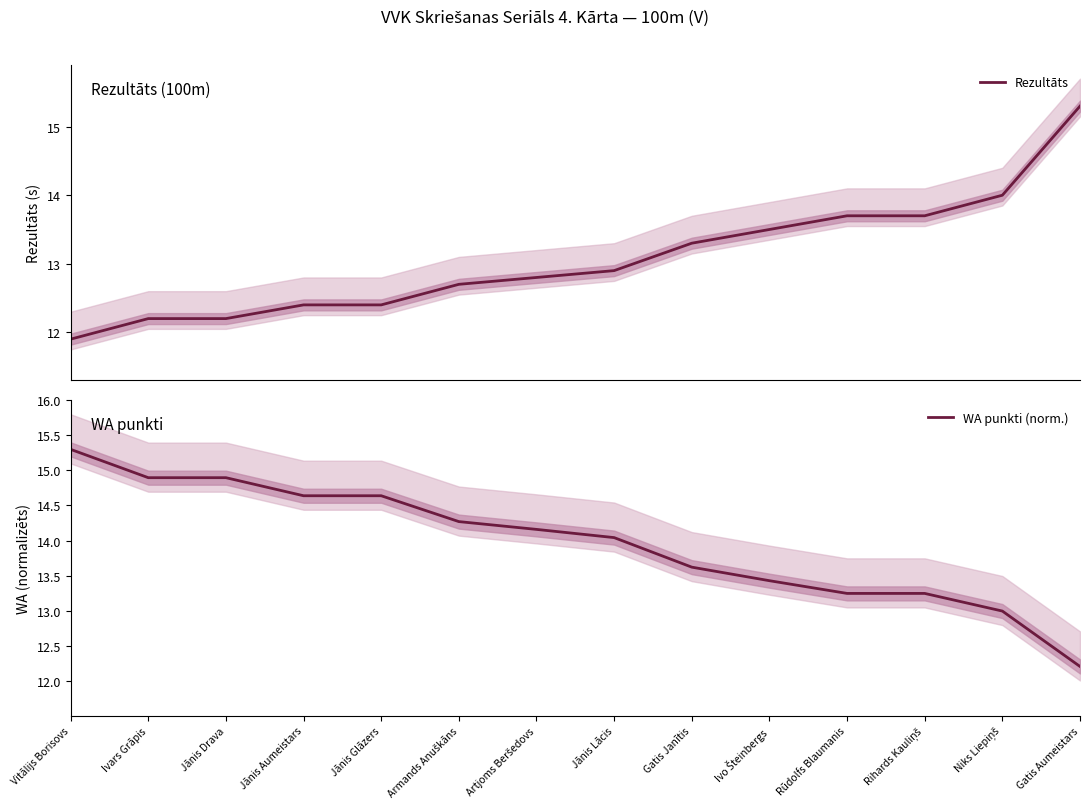

Is the value of WA punkti (norm.) at Rūdolfs Blaumanis greater than the value of Rezultāts at Armands Anuškāns?

Yes